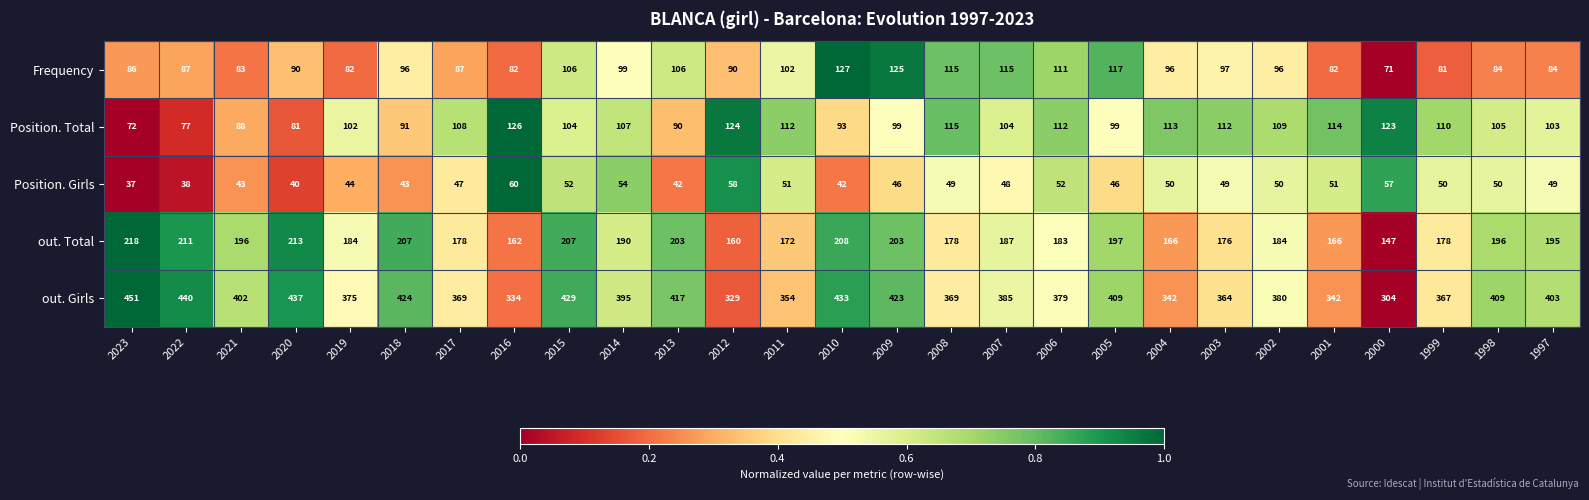

What is the difference between the out. Girls values at 2016 and 2003?

30